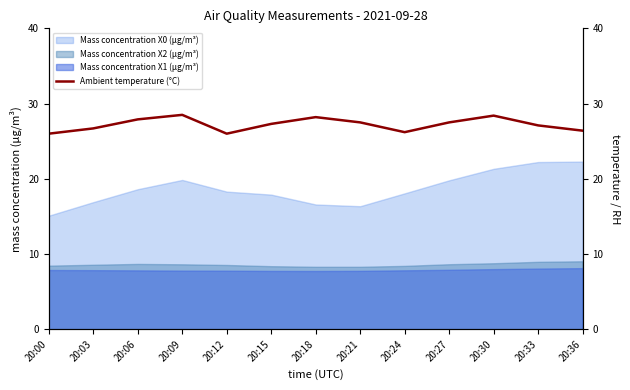

The Mass concentration X0 (μg/m³) series shows 8.2 at 20:12. True or false?

False